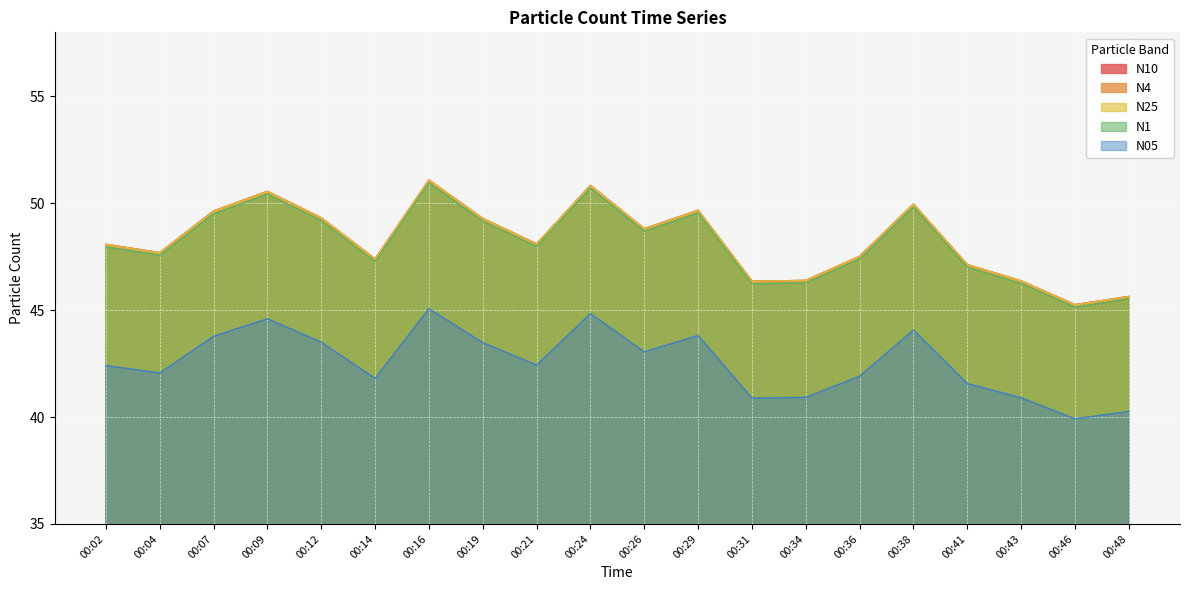

Reading left to right, extract all data points from this chart.

N10: 48.1	47.7	49.6	50.6	49.3	47.4	51.1	49.3	48.1	50.8	48.8	49.7	46.4	46.4	47.5	50.0	47.1	46.4	45.3	45.6
N4: 48.1	47.7	49.6	50.6	49.3	47.4	51.1	49.3	48.1	50.8	48.8	49.7	46.4	46.4	47.5	50.0	47.1	46.4	45.2	45.6
N25: 48.1	47.7	49.6	50.6	49.3	47.4	51.1	49.3	48.1	50.8	48.8	49.7	46.4	46.4	47.5	50.0	47.1	46.4	45.2	45.6
N1: 48.0	47.6	49.5	50.4	49.2	47.3	51.0	49.2	48.0	50.7	48.7	49.5	46.2	46.3	47.4	49.8	47.0	46.2	45.1	45.5
N05: 42.4	42.1	43.8	44.6	43.5	41.8	45.1	43.5	42.4	44.8	43.0	43.8	40.9	40.9	41.9	44.1	41.6	40.9	39.9	40.3